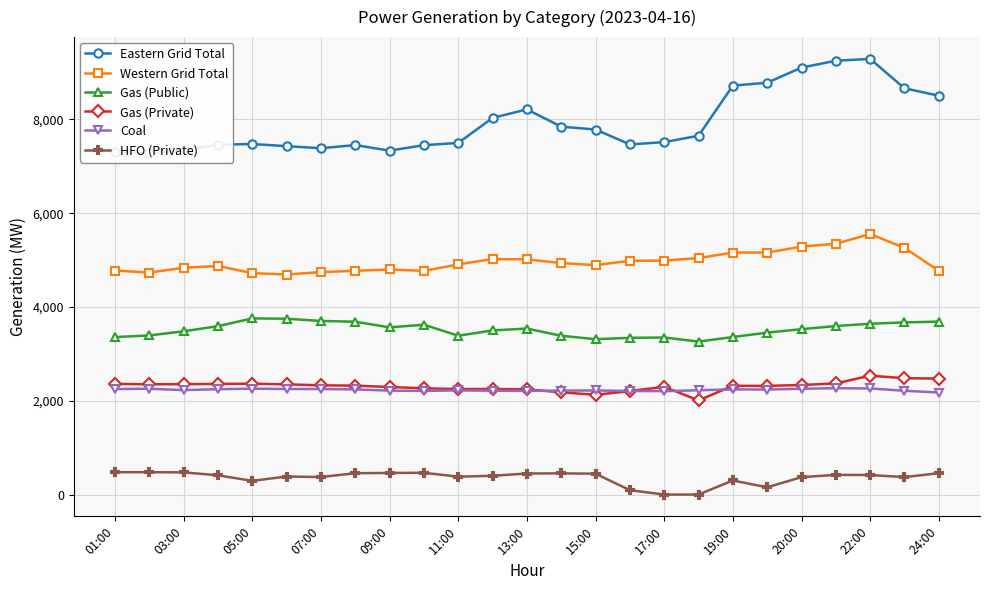

The value of Gas (Public) at 01:00 is 3358. True or false?

True